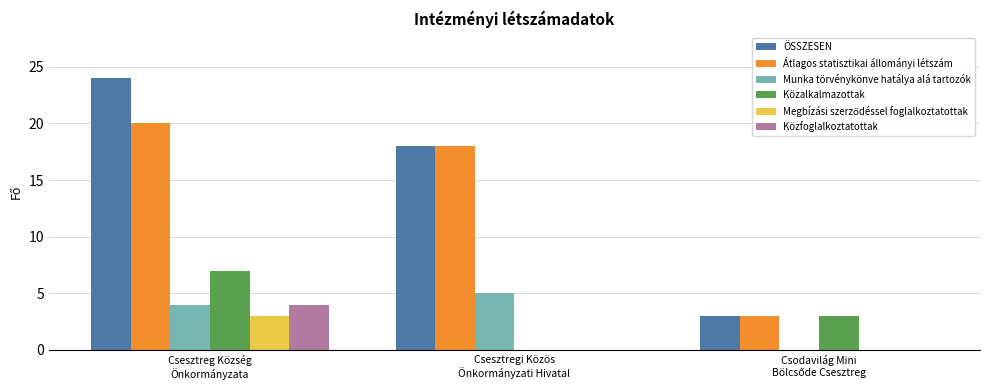

Which series has the largest total across all categories?

ÖSSZESEN